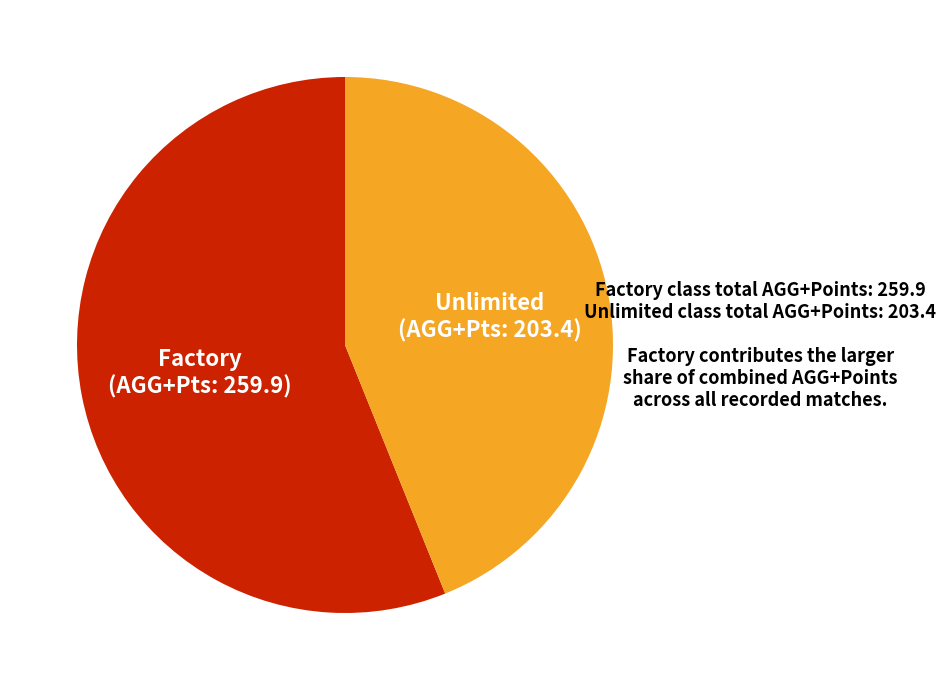

Does any single category account for the majority?

Yes